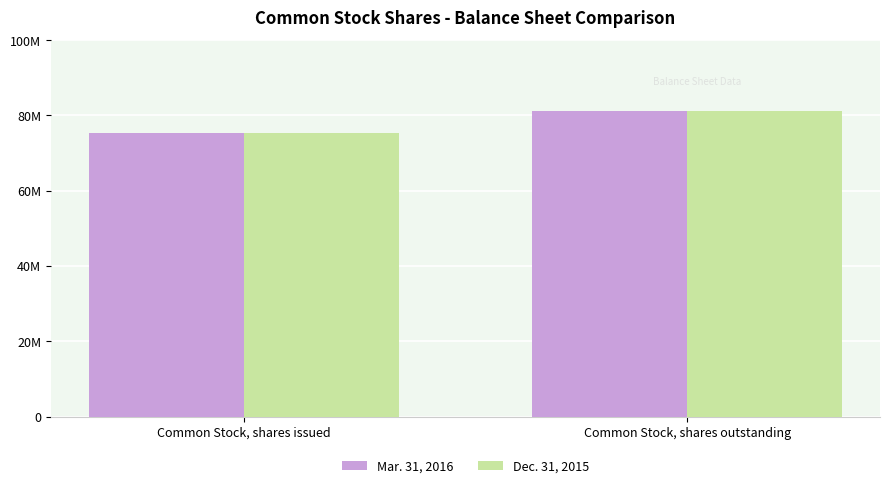

Does the chart contain any negative values?

No